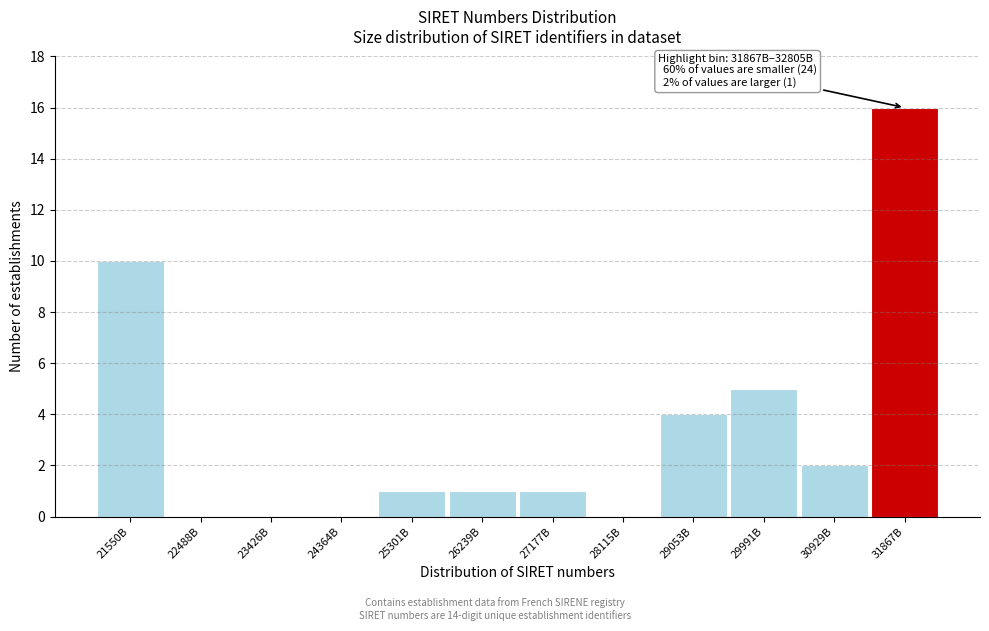

Reading left to right, what are all the values shown in this chart?

21550B=10	22488B=0	23426B=0	24364B=0	25301B=1	26239B=1	27177B=1	28115B=0	29053B=4	29991B=5	30929B=2	31867B=16